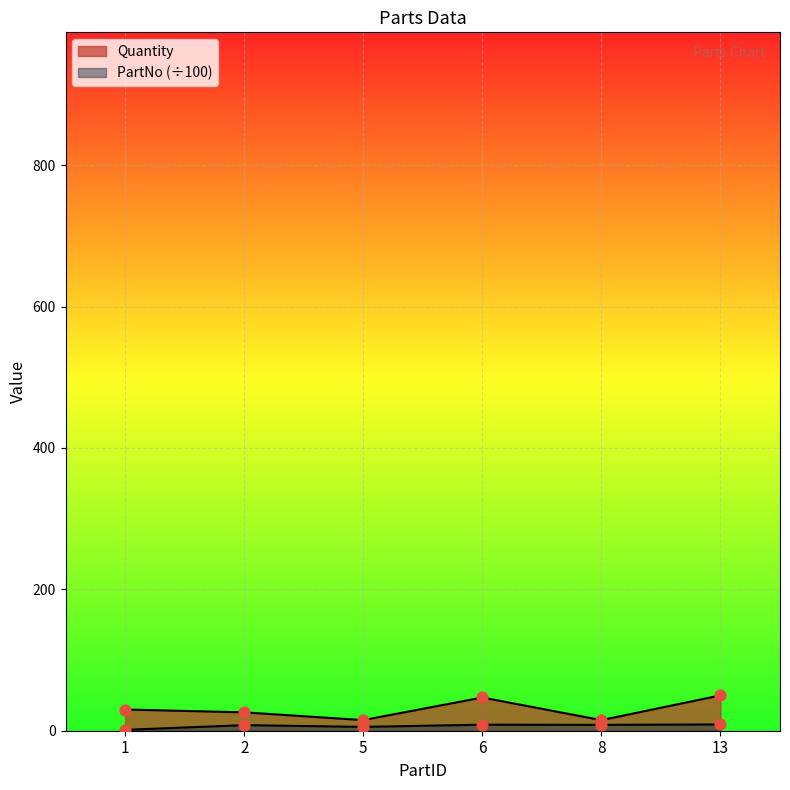

Which series has the widest spread of Y values?

Quantity